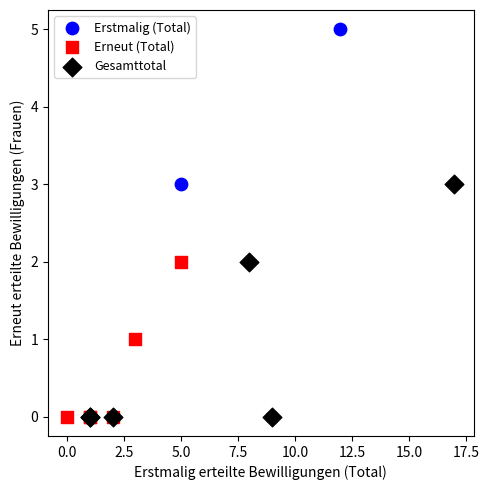

Which series contains the highest Y value?

Erstmalig (Total)